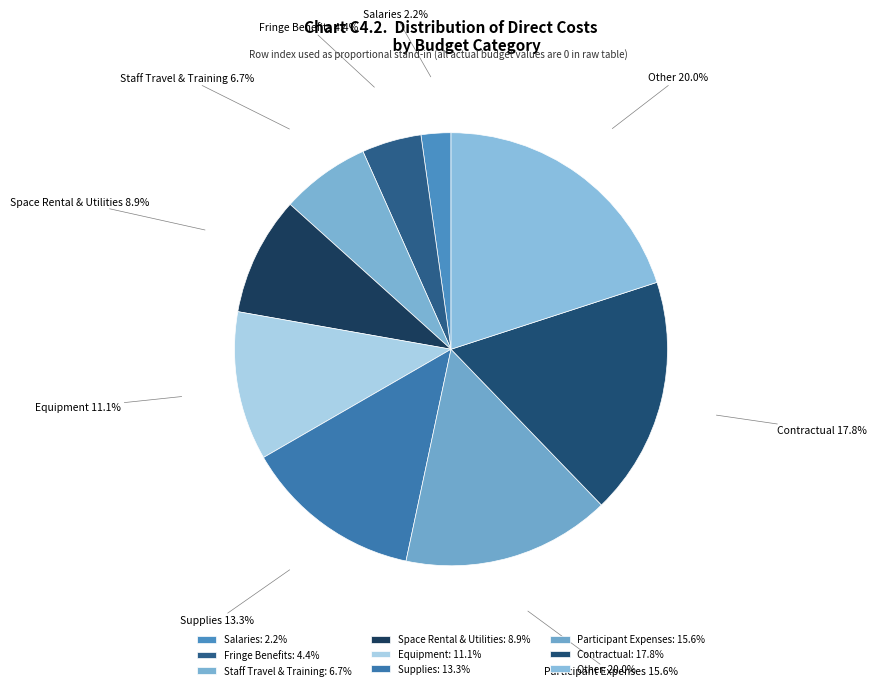

Combined, do Staff Travel & Training and Other account for over 50%?

No